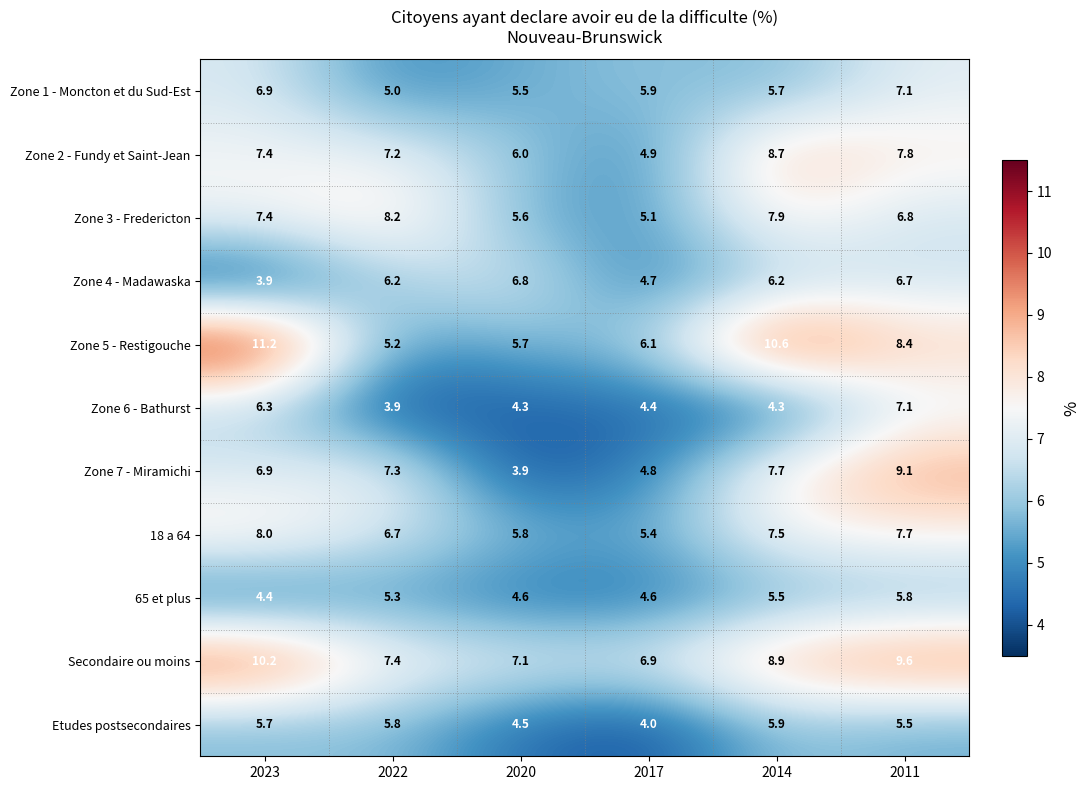

Which series has the largest range (max minus min)?

Zone 5 - Restigouche